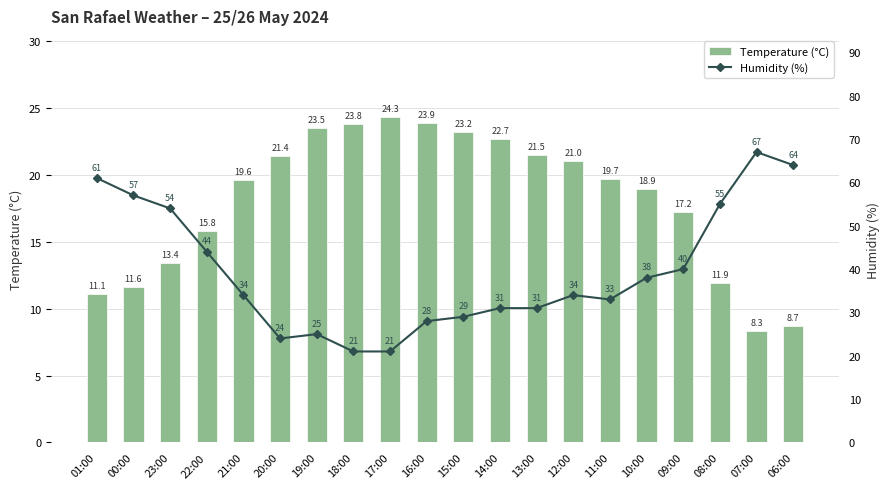

Where is Temperature (°C) nearest to the value 16?

22:00